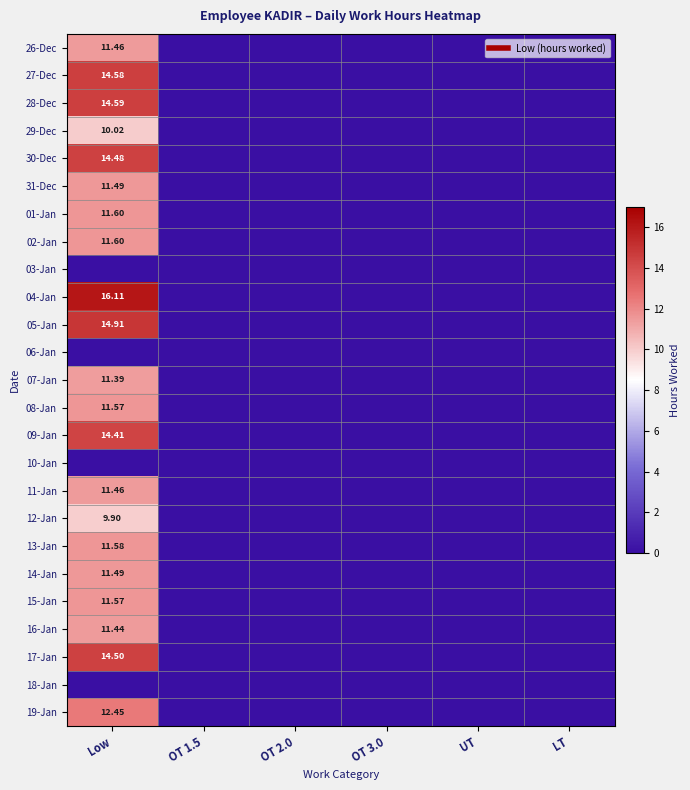

At which category is the sum across all series the highest?

Low